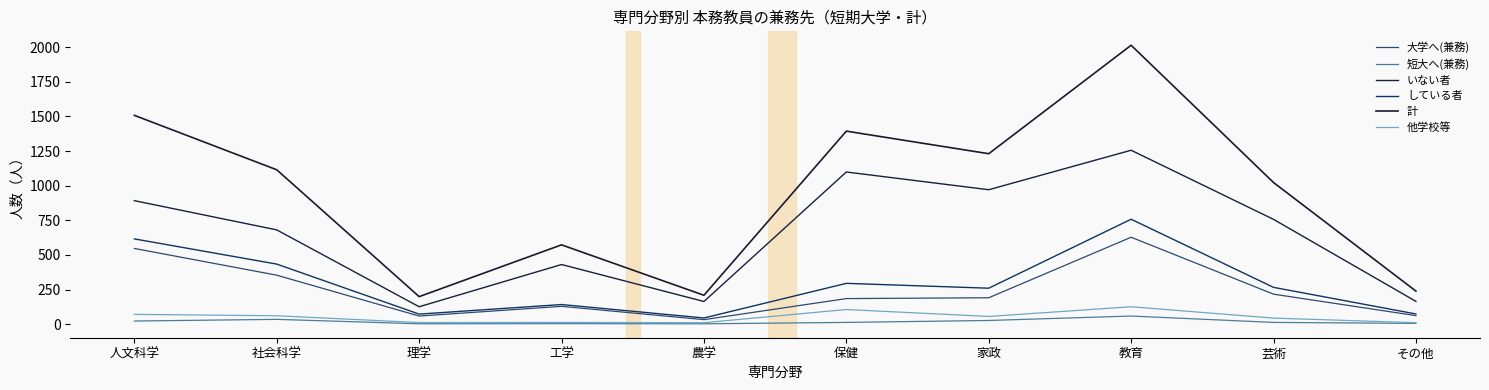

True or false: 大学へ(兼務) and 他学校等 cross at least once.

False